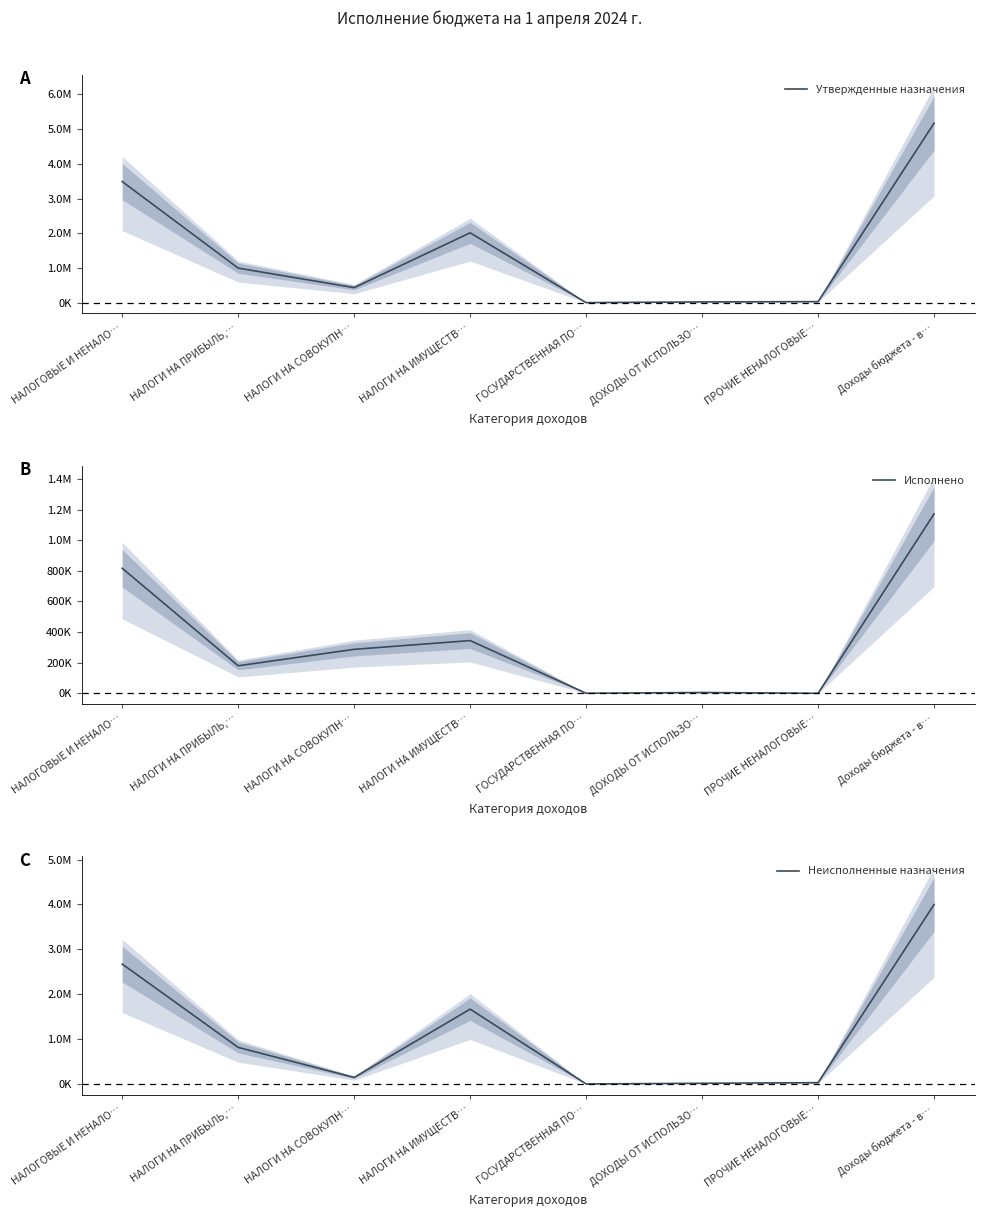

Where do Исполнено and Неисполненные назначения first cross each other?

НАЛОГИ НА ПРИБЫЛЬ,… and НАЛОГИ НА СОВОКУПН…